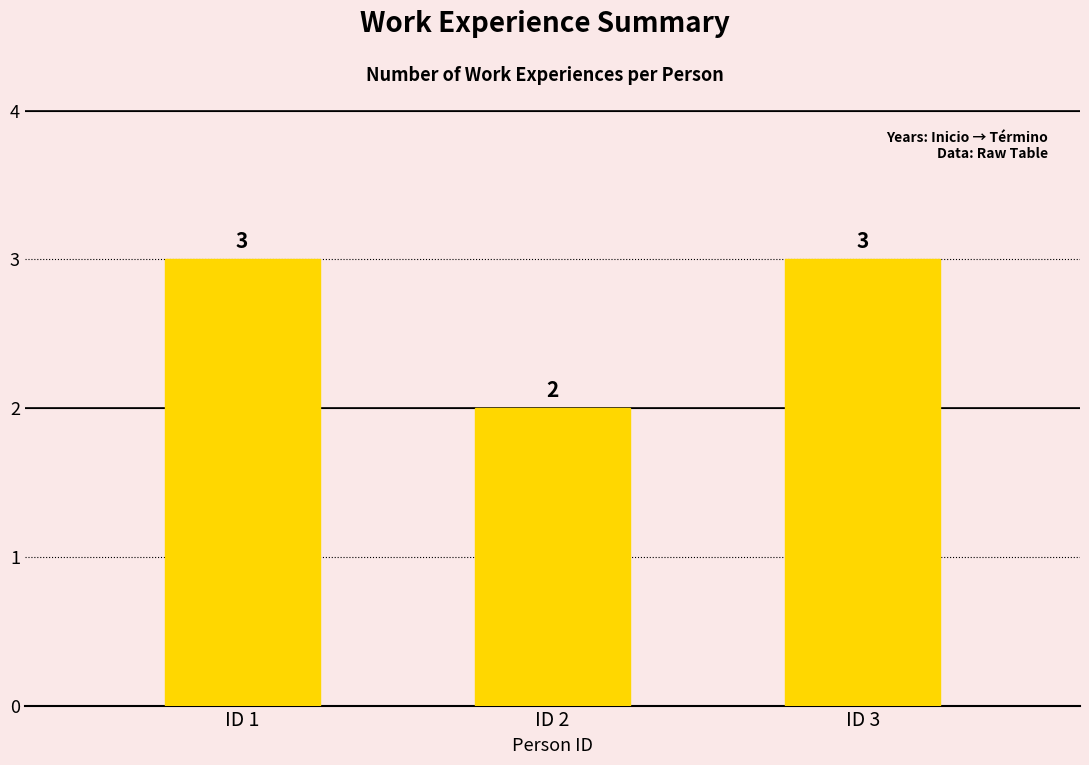

Where is the data nearest to the value 2?

ID 2